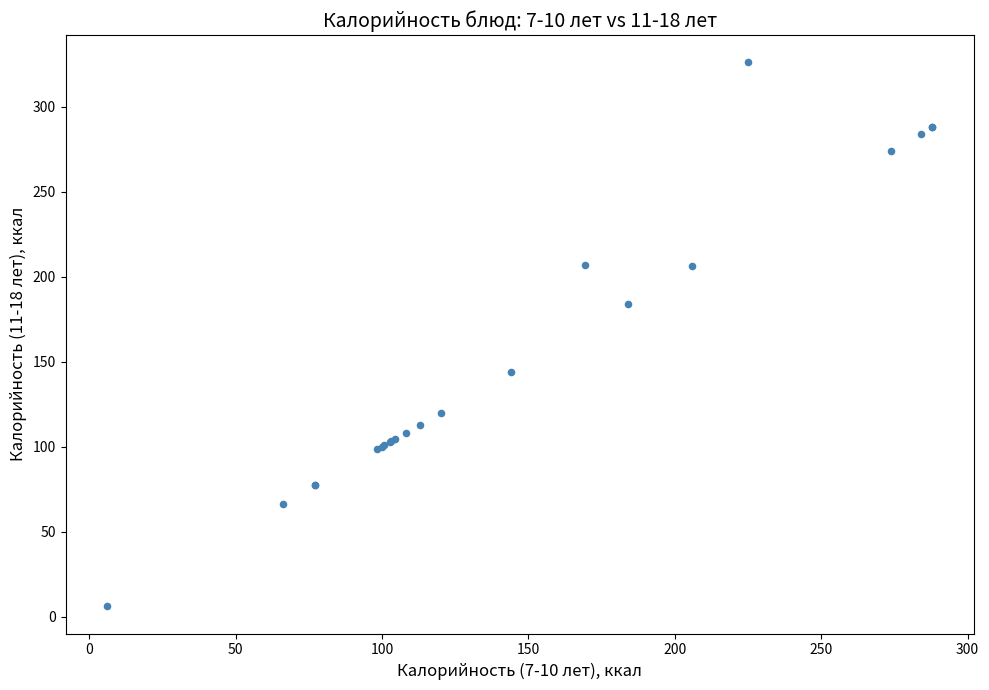

What Y value in the scatter plot is closest to 166?

184.0